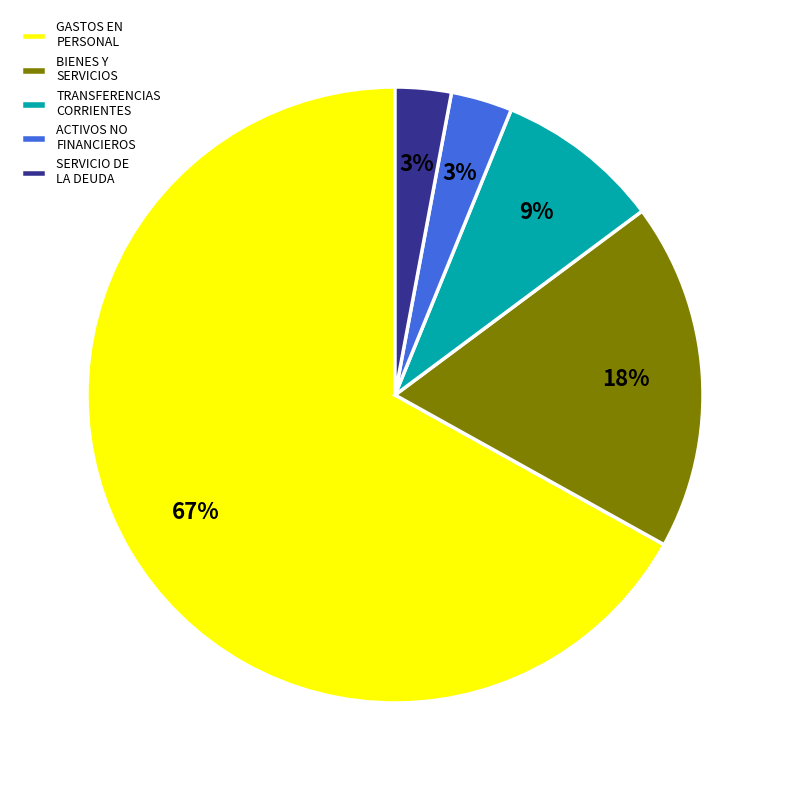

Is there any slice that represents more than half of the pie?

Yes